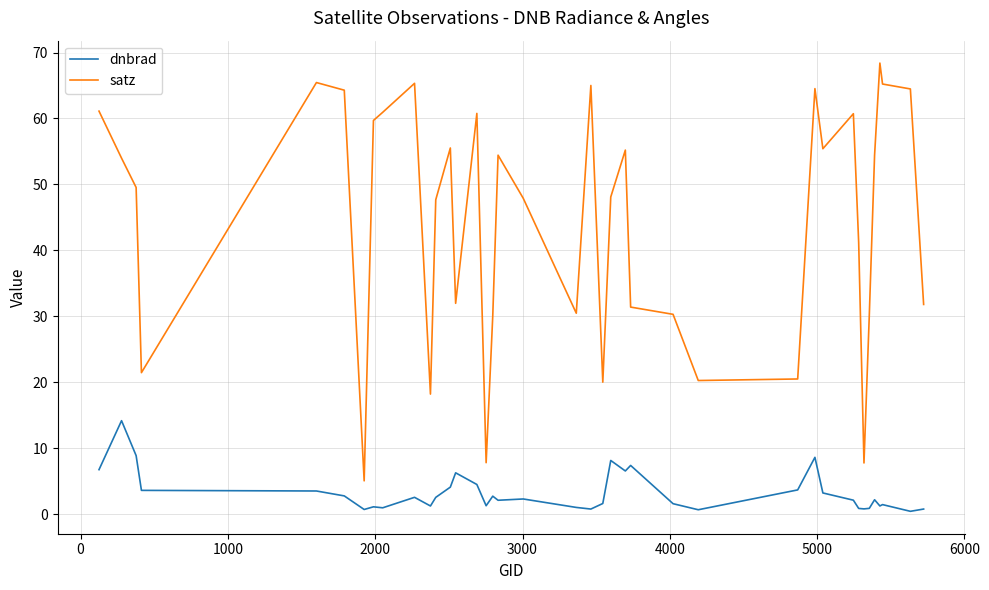

List the series in order of their peak value, highest first.

satz, dnbrad